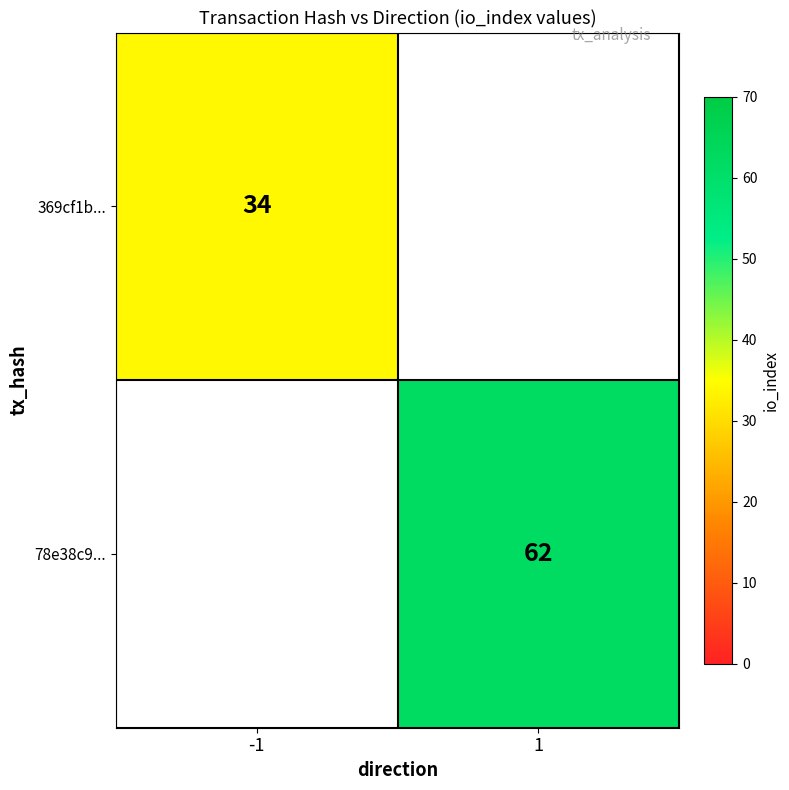

True or false: 369cf1b... has a value of 50 at -1.

False